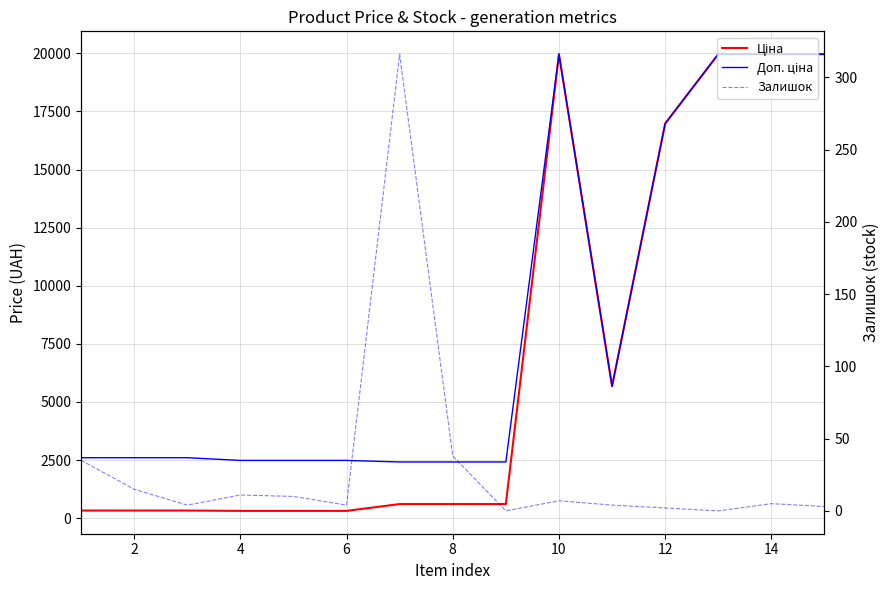

Is the value of Ціна at 14 greater than the value of Залишок at 12?

Yes